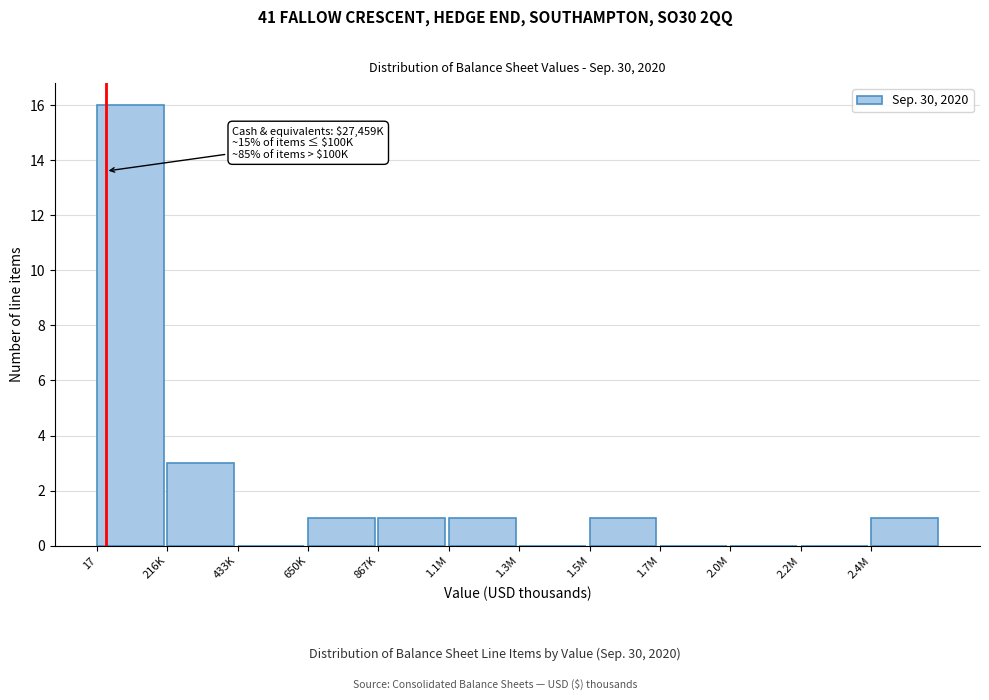

Reading left to right, transcribe all the data shown in this chart.

17=16	216K=3	433K=0	650K=1	867K=1	1.1M=1	1.3M=0	1.5M=1	1.7M=0	2.0M=0	2.2M=0	2.4M=1